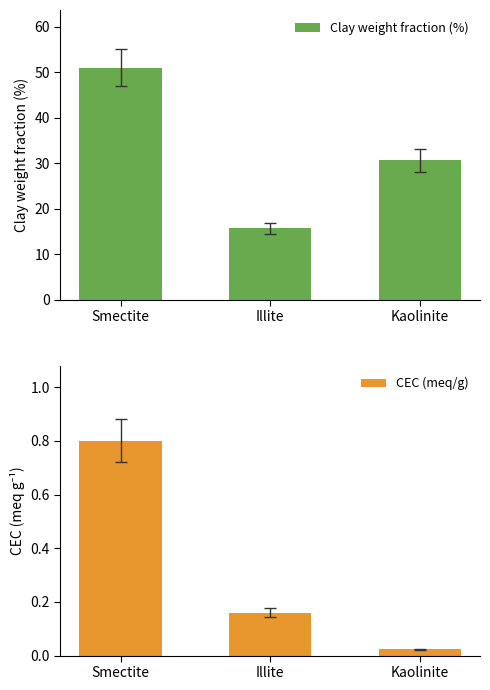

Is the value of CEC (meq/g) at Illite greater than the value of Clay weight fraction (%) at Kaolinite?

No